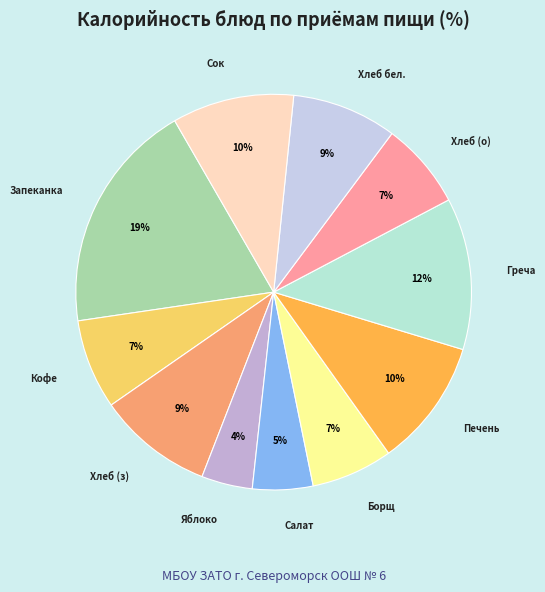

Between Яблоко and Борщ, which is larger?

Борщ